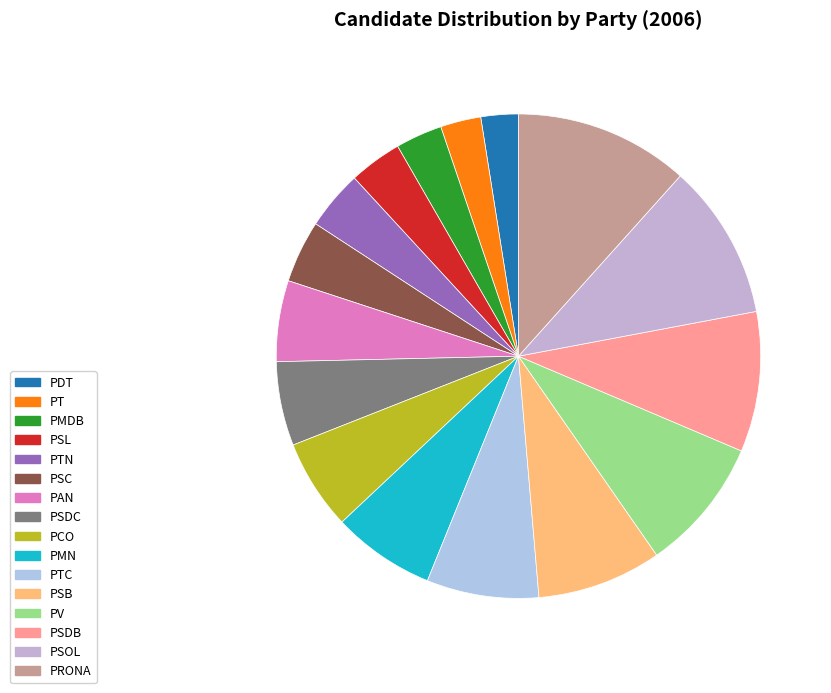

The PSDC slice represents 1% of the pie. True or false?

False